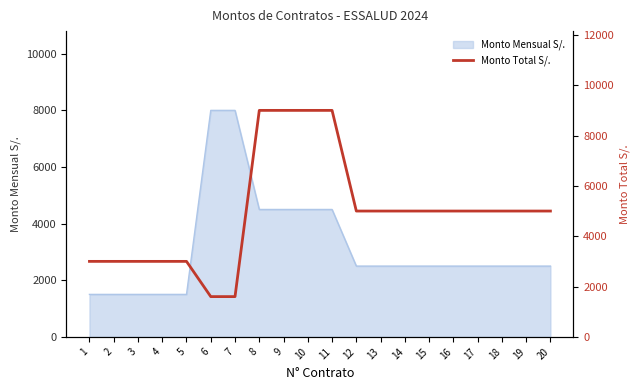

Reading right to left, what are all the values shown in this chart?

5000	5000	5000	5000	5000	5000	5000	5000	5000	9000	9000	9000	9000	1600	1600	3000	3000	3000	3000	3000